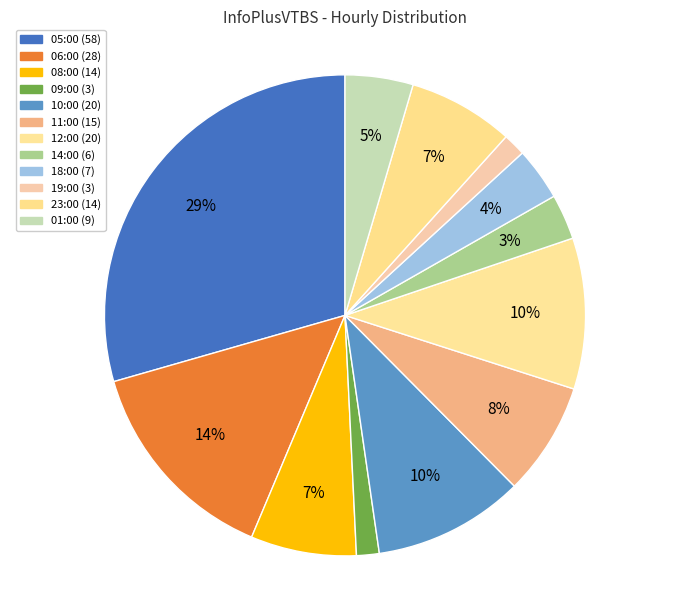

To the nearest percent, what is the difference between the largest and smallest slice percentages?

28%